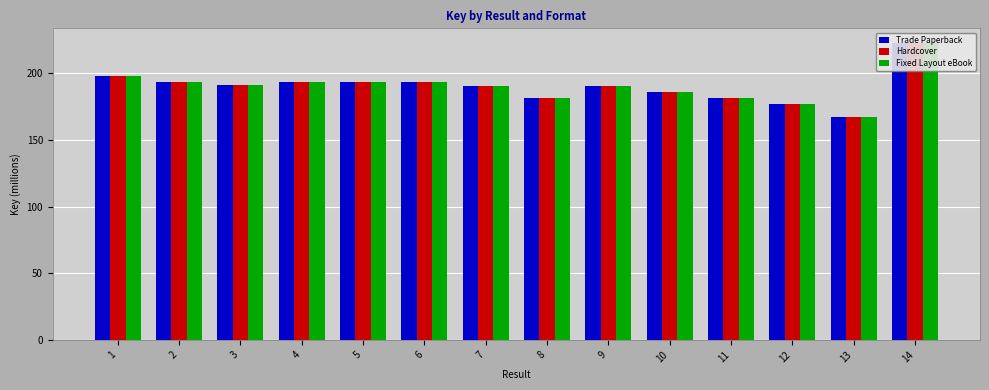

At which label does Fixed Layout eBook reach its minimum?

13